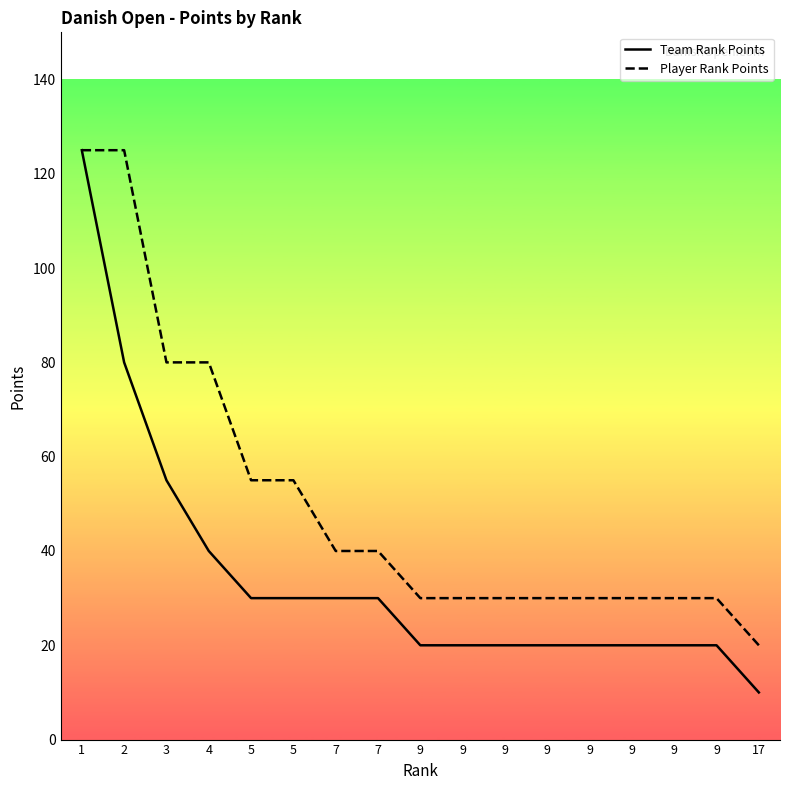

How many lines are shown in the chart?

2